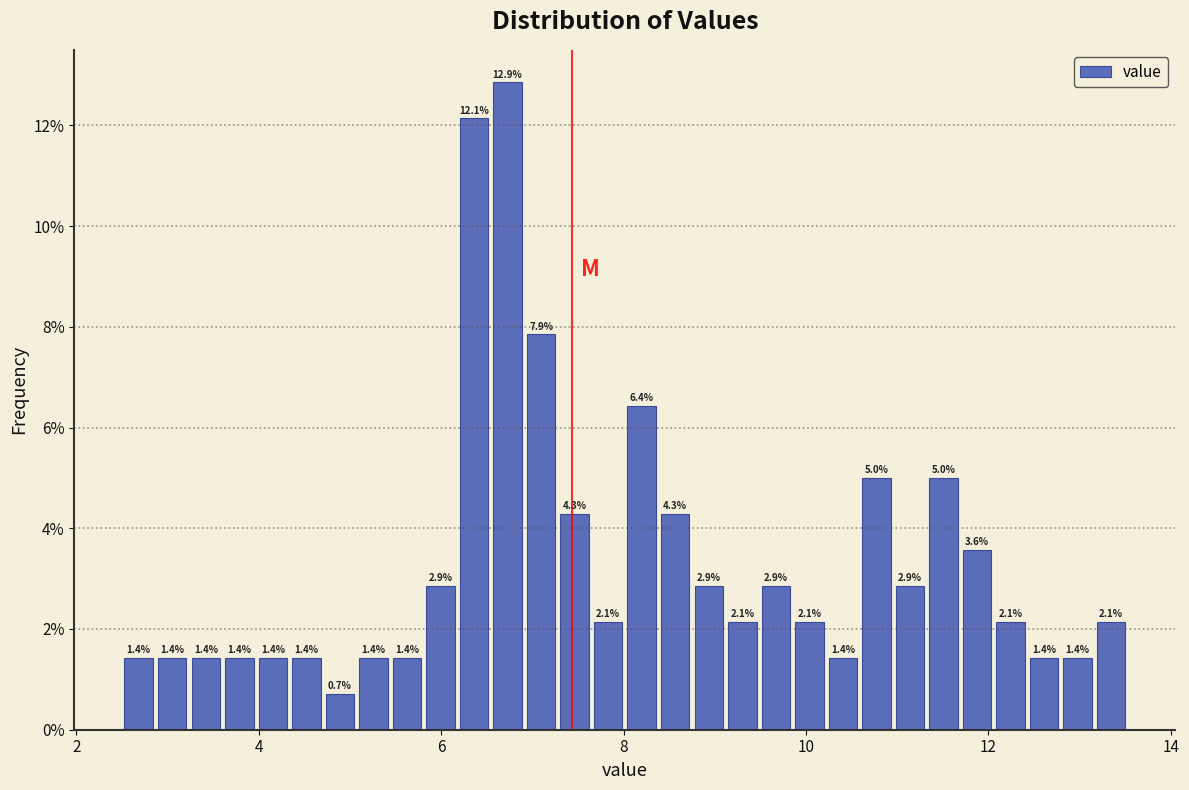

Around what value on the x-axis is the tallest bar? Give the approximate position of its centre, as read against the axis.

6.8